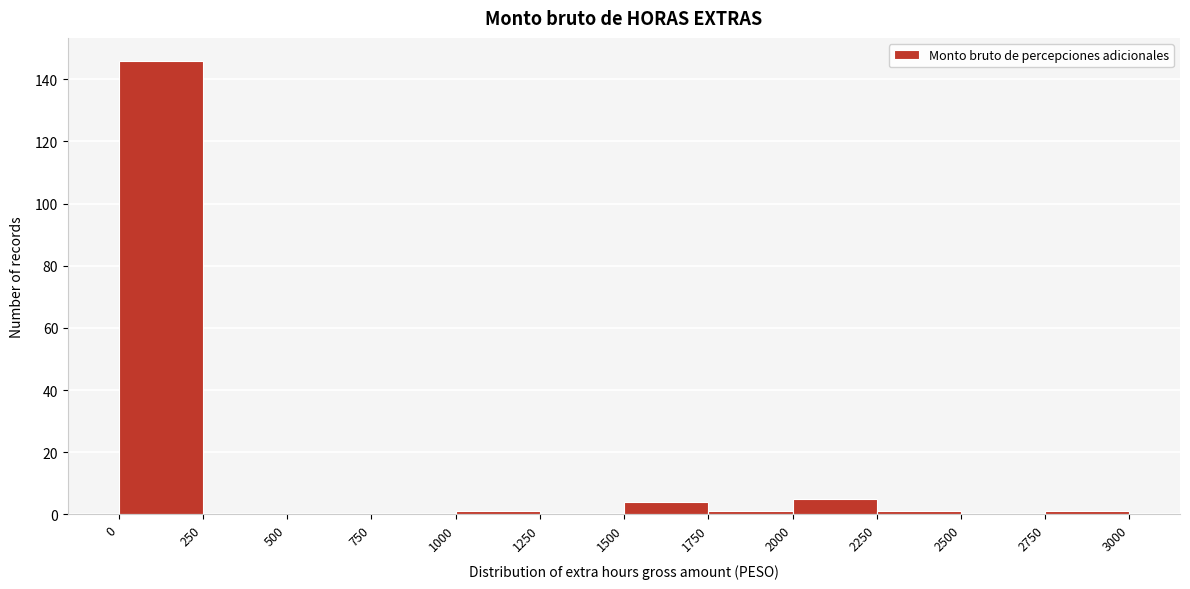

What is the height of the bar covering 2000 to 2250 on the x-axis? The values are not printed on the chart, so give them approximately, as read against the axis.

6